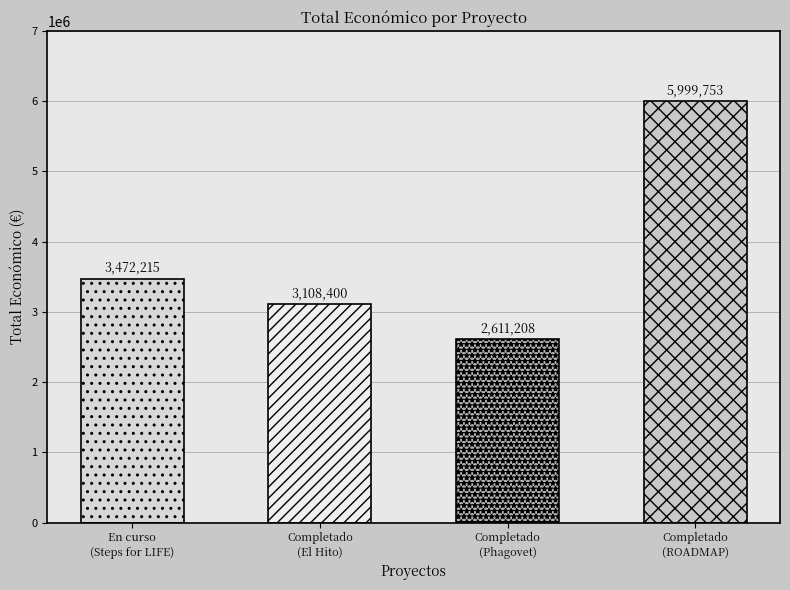

What is the value of the 3rd bar from the left?

2611208